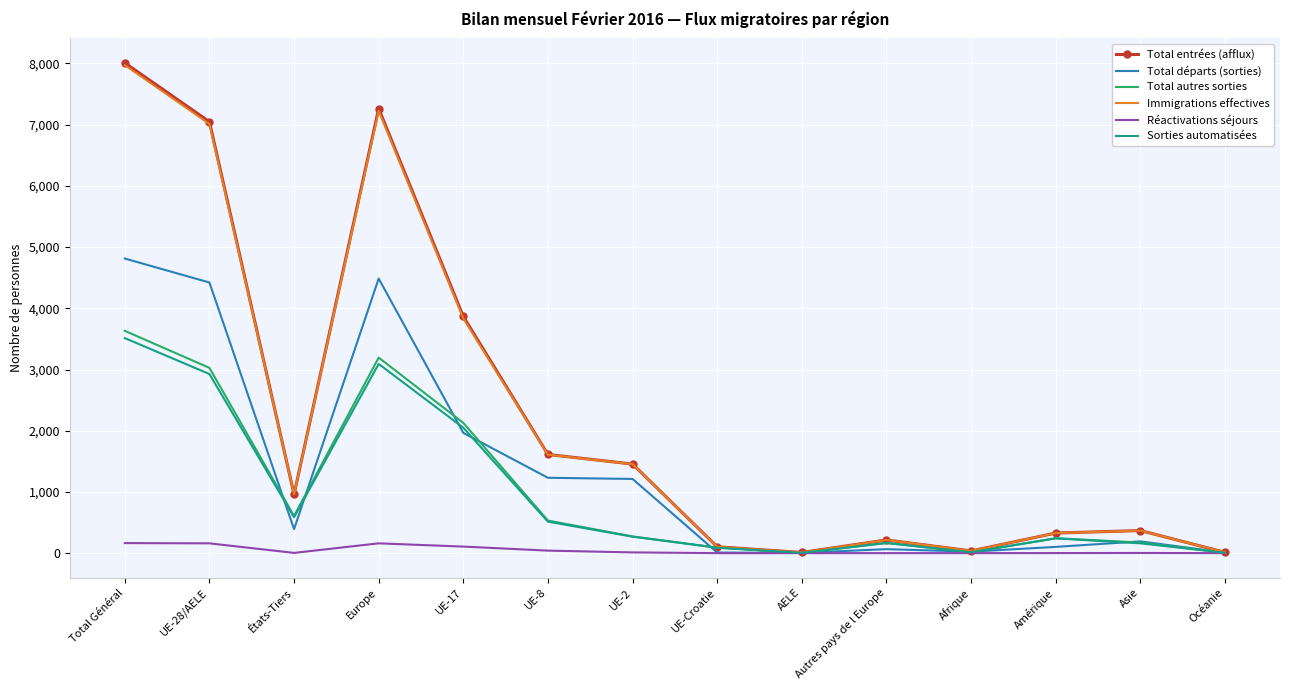

At which category does the chart reach its peak across all series?

Total Général